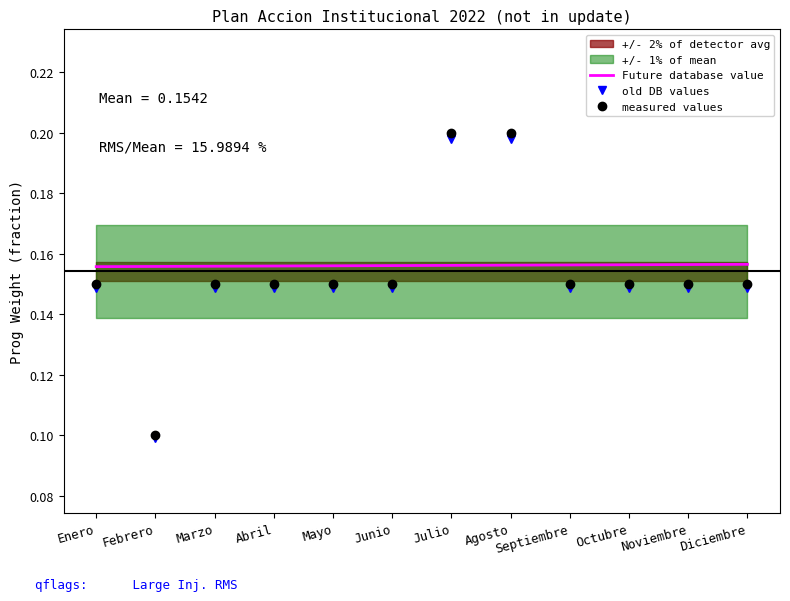

Is the value of old DB values at Febrero greater than the value of Future database value at Julio?

No